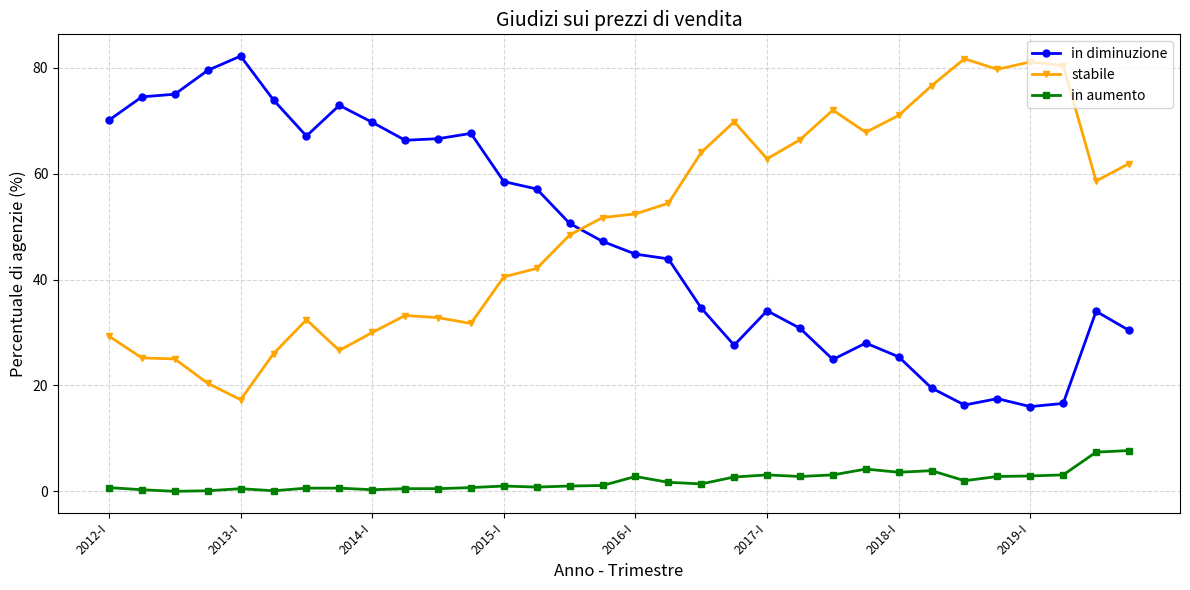

Count the number of data series in this chart.

3